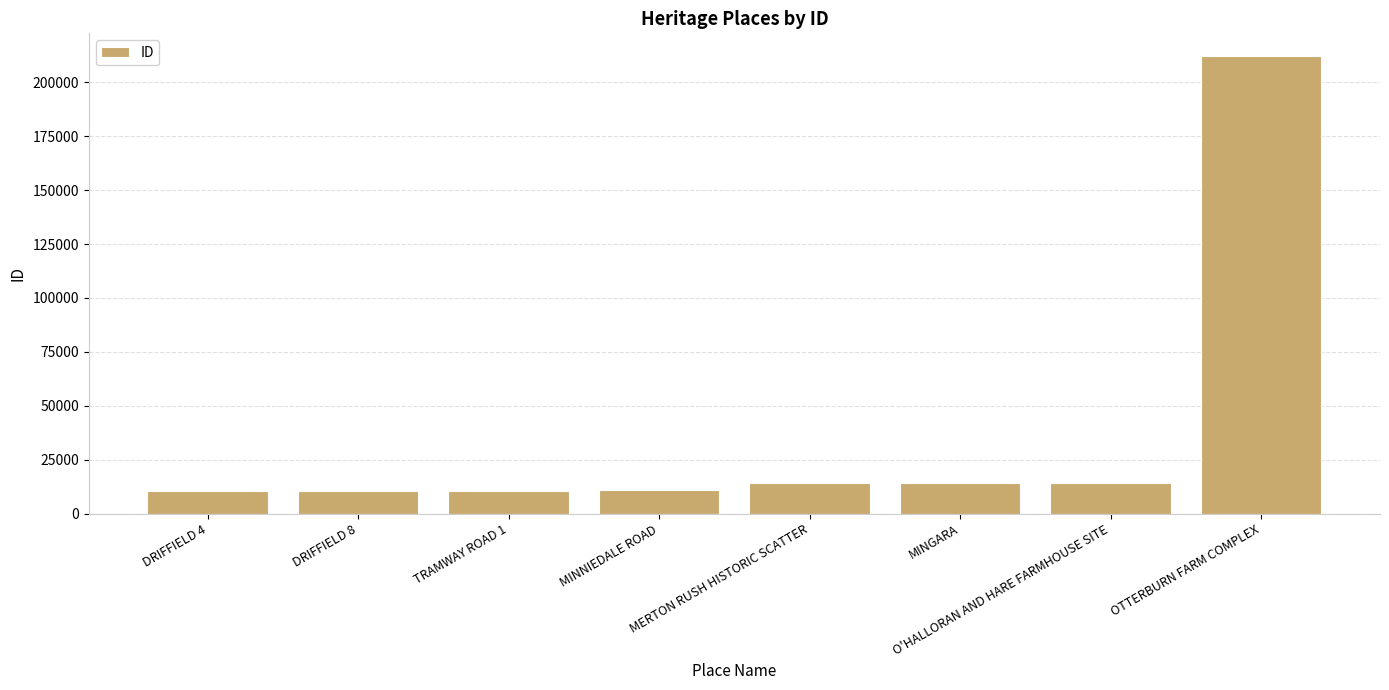

What is the average value?

37227